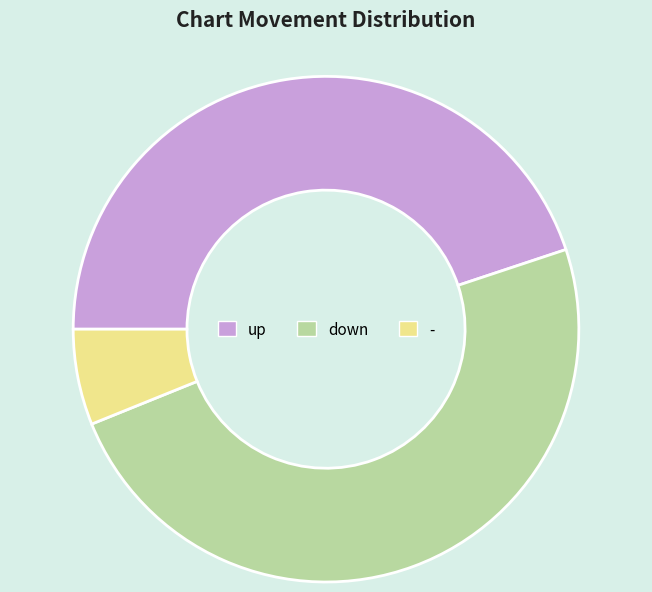

Is there any slice that represents more than half of the pie?

No